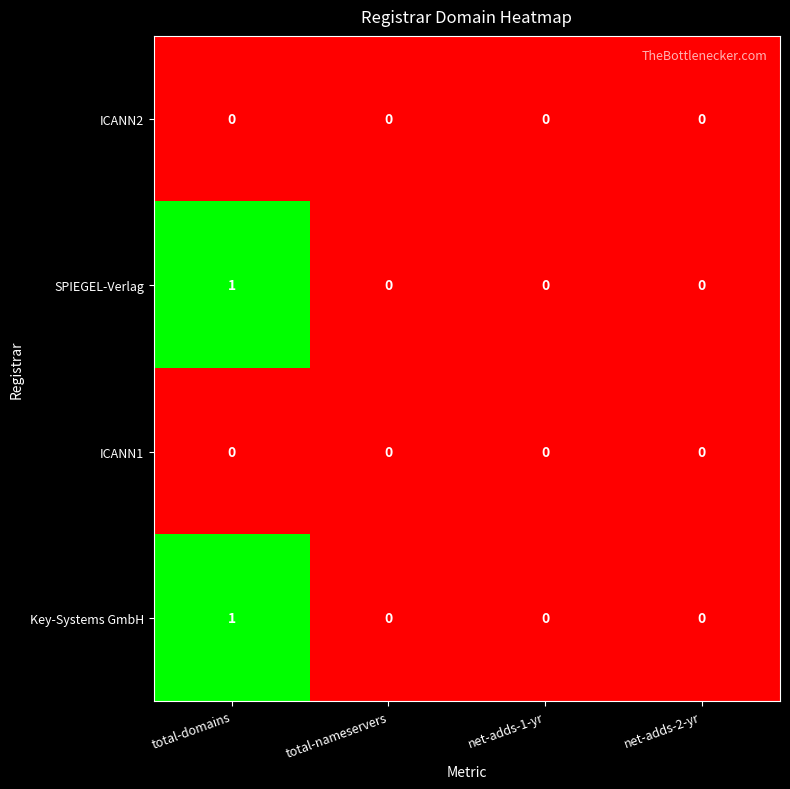

Count the number of categories in the chart.

4